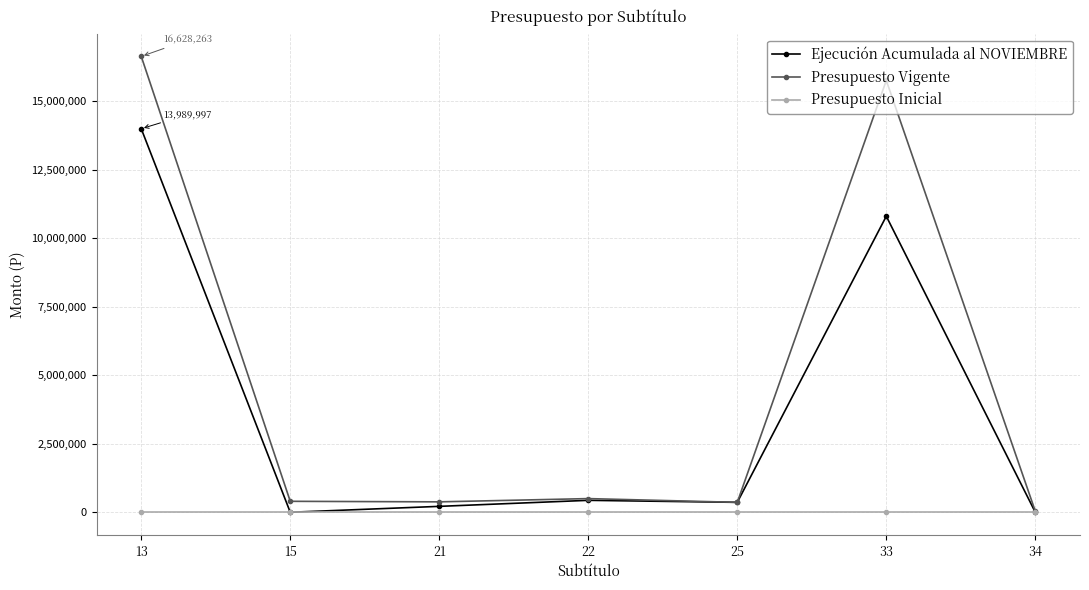

List the series in order of their peak value, lowest first.

Presupuesto Inicial, Ejecución Acumulada al NOVIEMBRE, Presupuesto Vigente